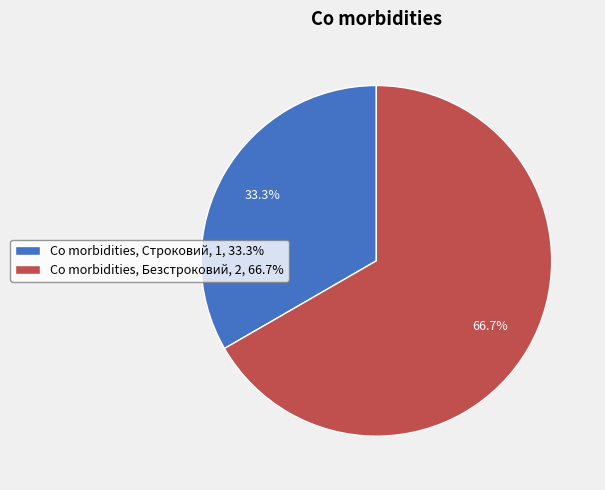

How many slices are in this pie chart?

2